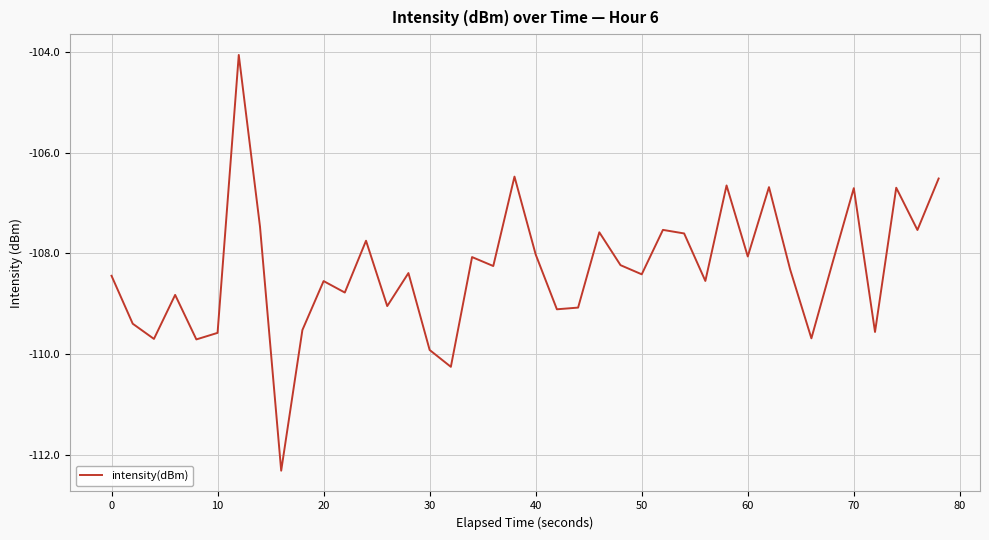

What is the greatest value displayed?

-104.1